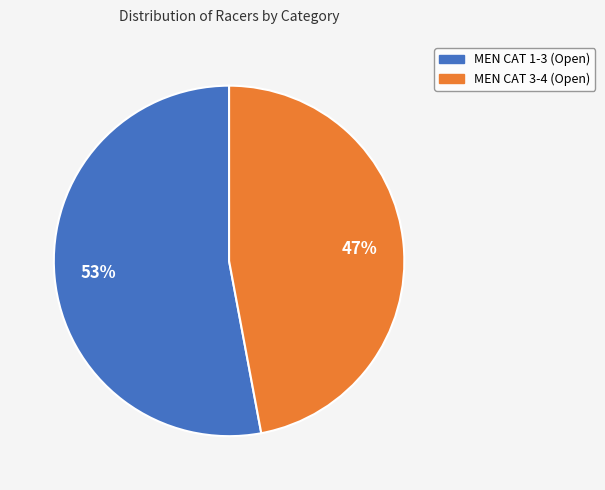

The MEN CAT 3-4 (Open) slice represents 47% of the pie. True or false?

True